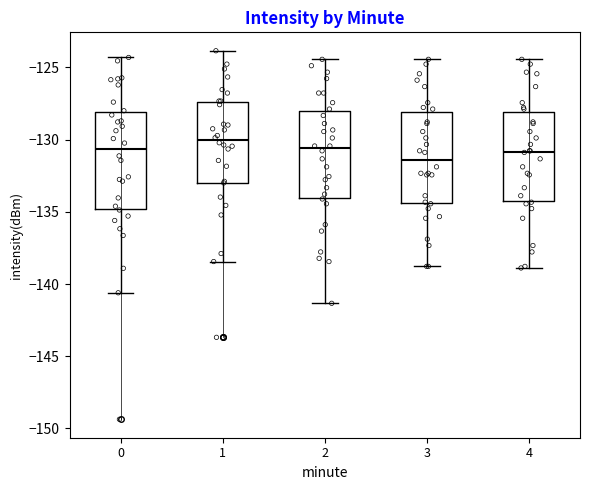

Reading left to right, read every box against the y-axis: the position of its median line, the range the box covers, and the ends of its whiskers. The values are not printed on the chart, so give them approximately, as read against the axis.

0: median -130.5, box -135.0 to -128.0, whiskers -140.5 to -124.5
1: median -130.0, box -133.0 to -127.5, whiskers -138.5 to -124.0
2: median -130.5, box -134.0 to -128.0, whiskers -141.5 to -124.5
3: median -131.5, box -134.5 to -128.0, whiskers -139.0 to -124.5
4: median -131.0, box -134.0 to -128.0, whiskers -139.0 to -124.5